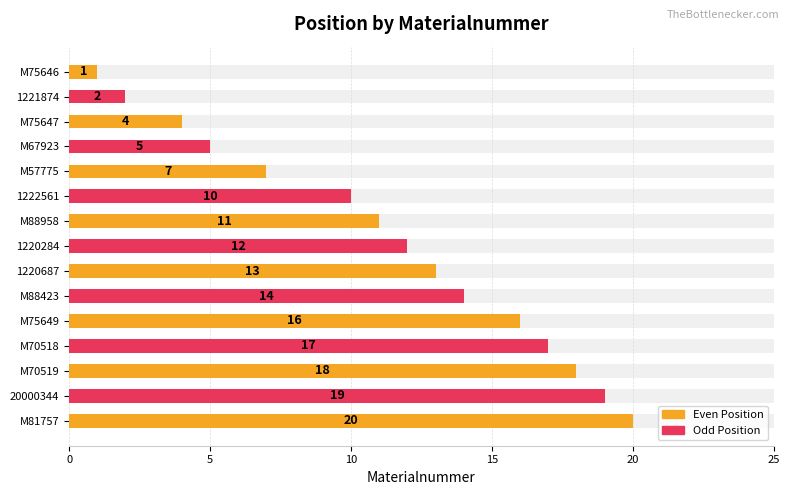

What position from the left is M67923?

4